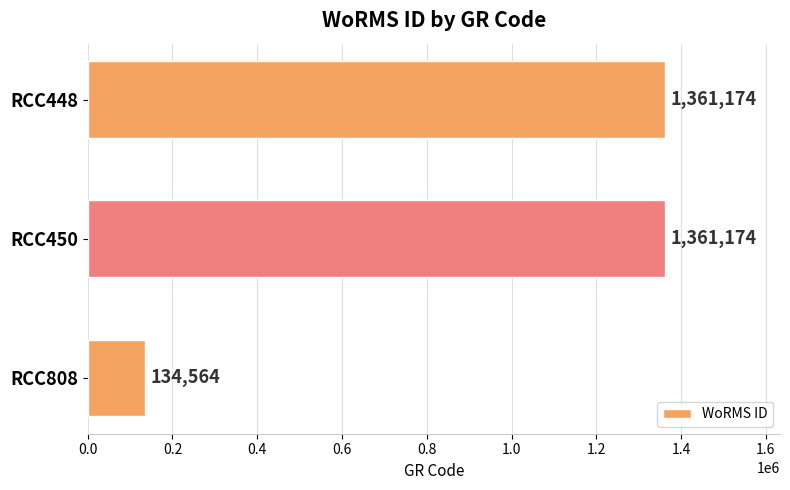

Reading top to bottom, what are all the values shown in this chart?

1361174	1361174	134564